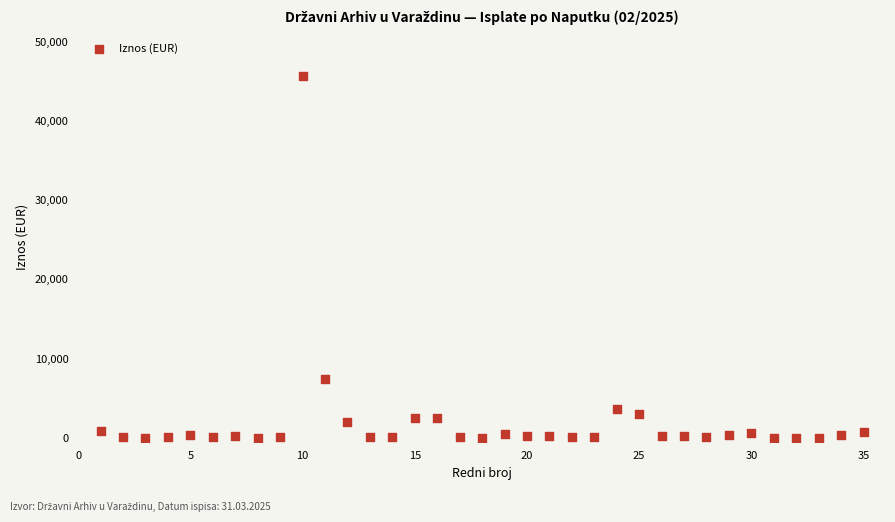

What is the range of X values (max minus min)?

34.0